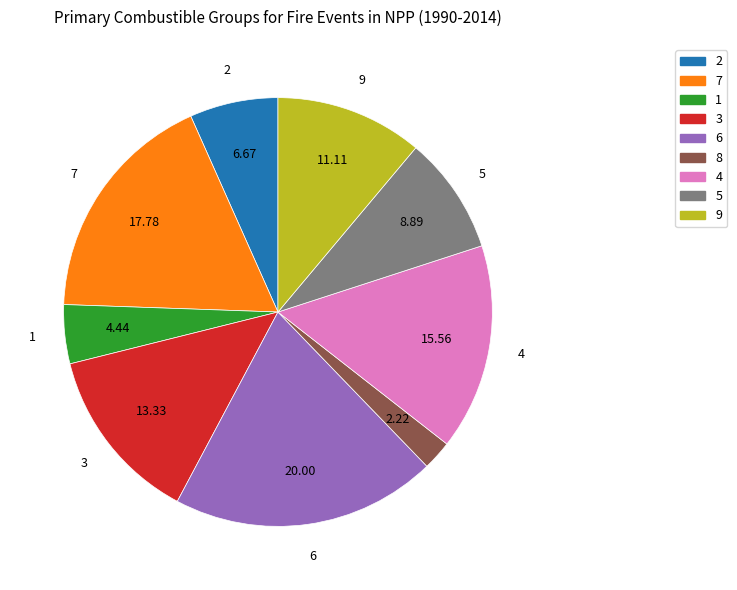

Which has a higher value, 9 or 8?

9